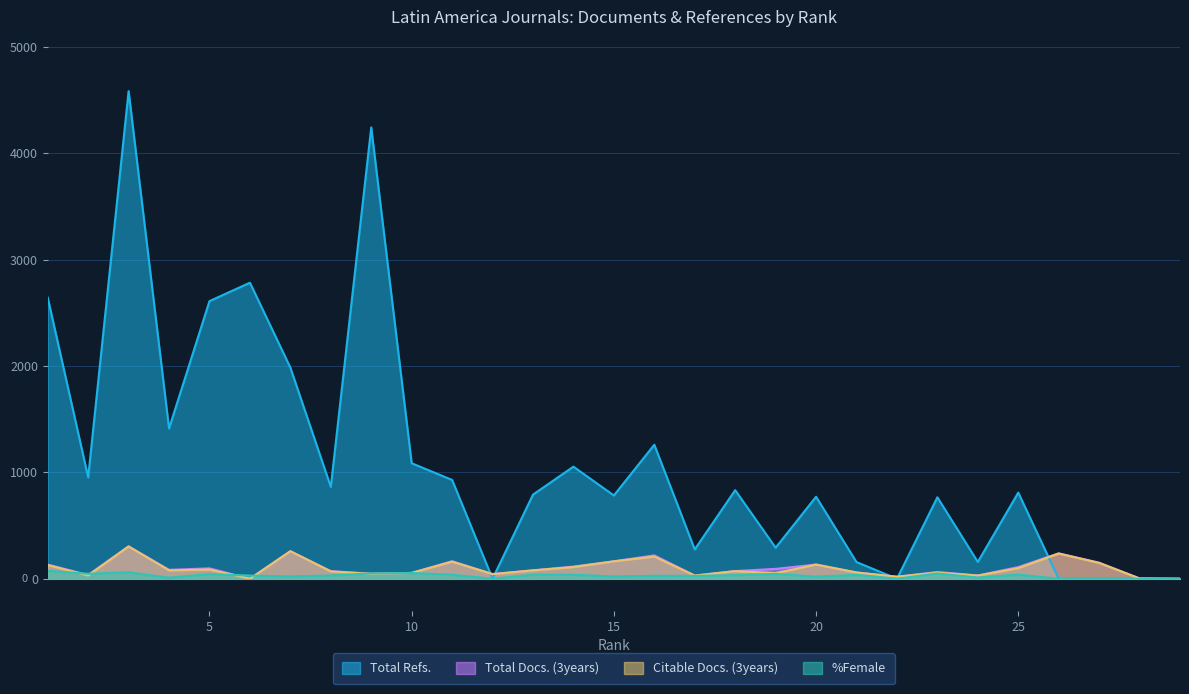

Reading right to left, list all the values displayed in this chart.

Total Docs. (3years): 29=0	28=3	27=151	26=239	25=110	24=31	23=64	22=19	21=59	20=134	19=93	18=72	17=30	16=220	15=164	14=115	13=79	12=44	11=165	10=55	9=48	8=72	7=259	6=0	5=98	4=84	3=304	2=36	1=133
Citable Docs. (3years): 29=0	28=3	27=149	26=237	25=100	24=30	23=58	22=19	21=59	20=133	19=53	18=72	17=30	16=209	15=164	14=110	13=79	12=44	11=161	10=55	9=46	8=69	7=259	6=0	5=87	4=79	3=304	2=31	1=129
Total Refs.: 29=0	28=0	27=0	26=0	25=810	24=158	23=766	22=0	21=157	20=771	19=292	18=833	17=276	16=1260	15=783	14=1054	13=791	12=0	11=929	10=1086	9=4243	8=864	7=1985	6=2783	5=2610	4=1413	3=4584	2=953	1=2643
%Female: 29=0	28=0	27=0	26=0	25=39	24=11	23=50	22=0	21=37	20=20	19=46	18=34	17=27	16=28	15=22	14=38	13=39	12=0	11=38	10=54	9=50	8=31	7=22	6=30	5=44	4=10	3=61	2=47	1=75